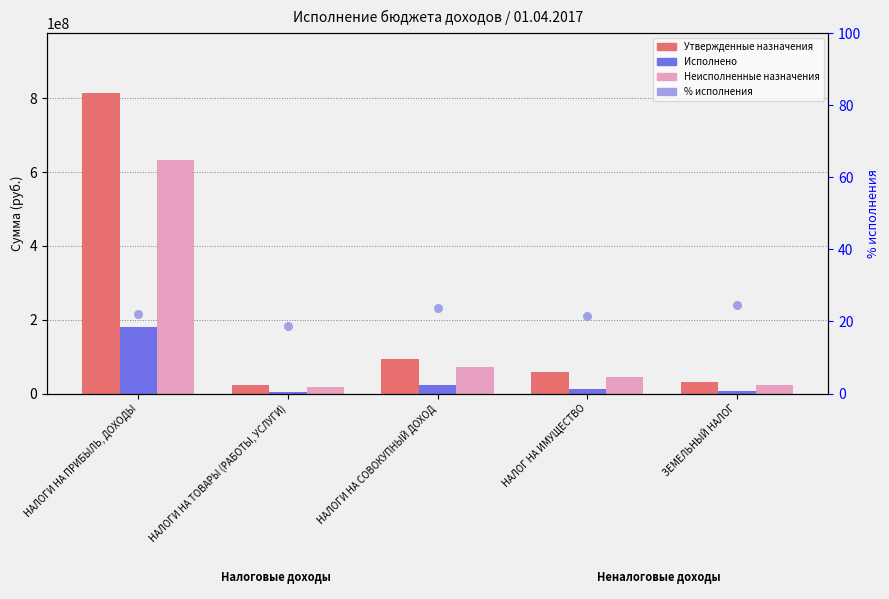

Which series has the widest spread of Y values?

Утвержденные назначения